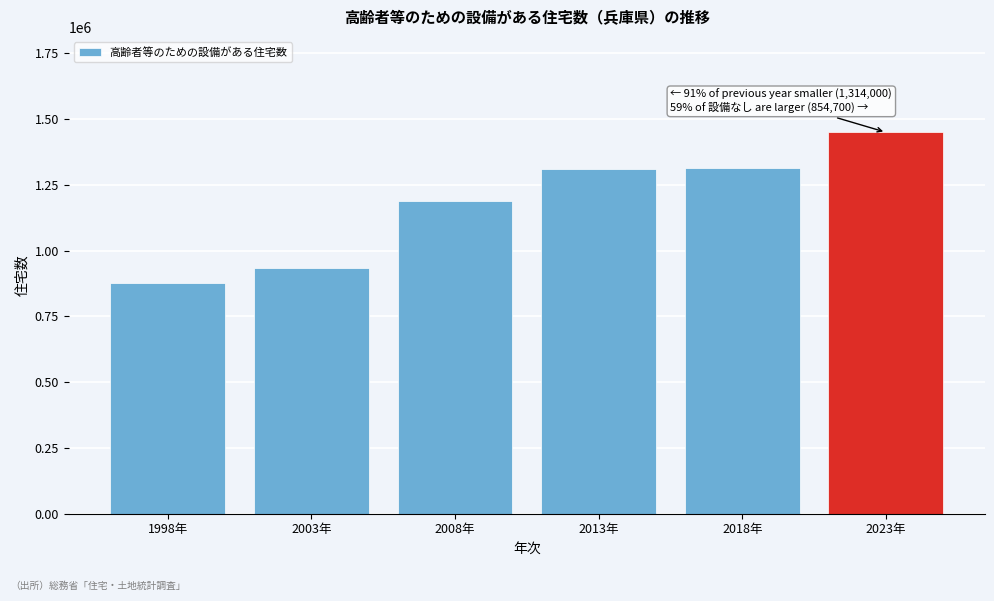

Which label corresponds to the largest value in the chart?

2023年